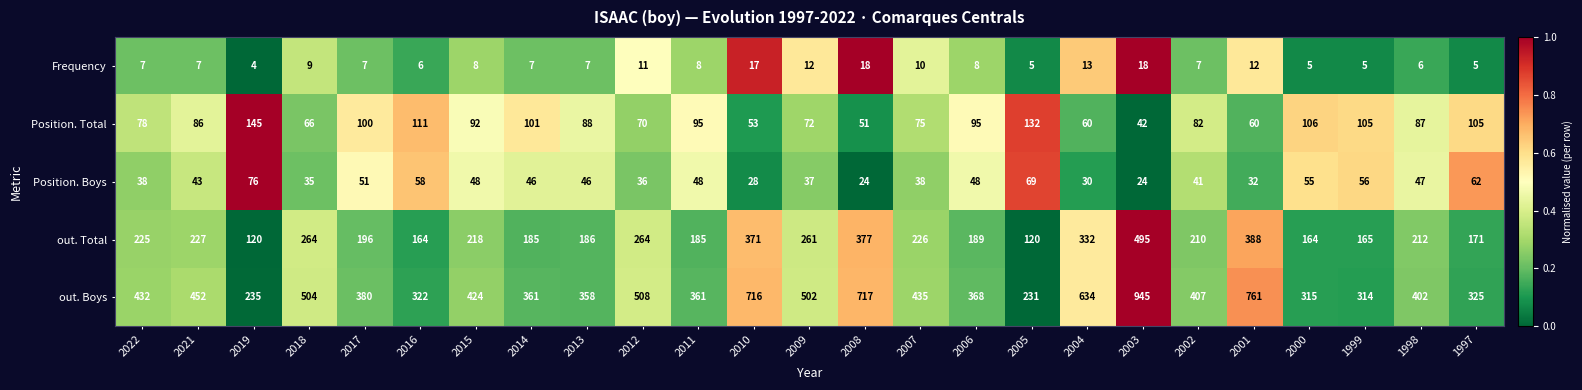

Between 1999 and 1997, which series saw the biggest shift?

out. Boys